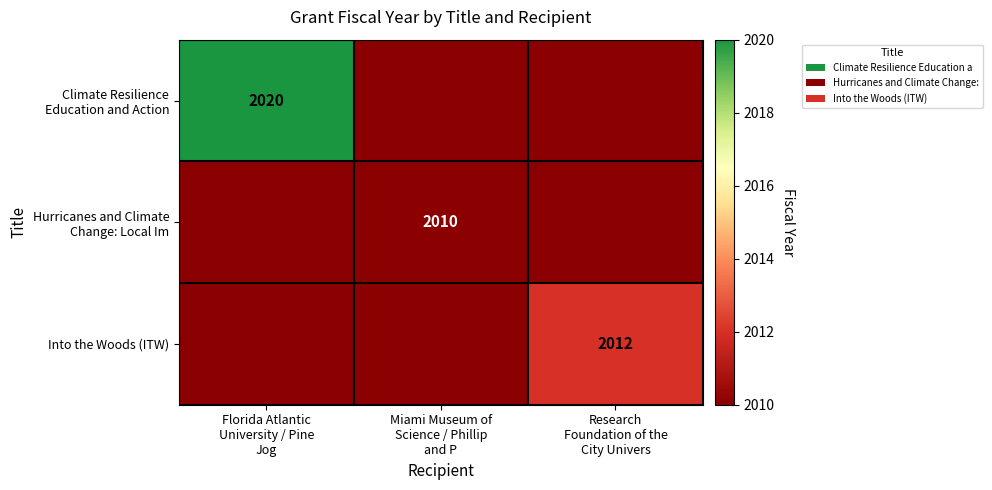

At which category does the chart reach its peak across all series?

Florida Atlantic
University / Pine
Jog